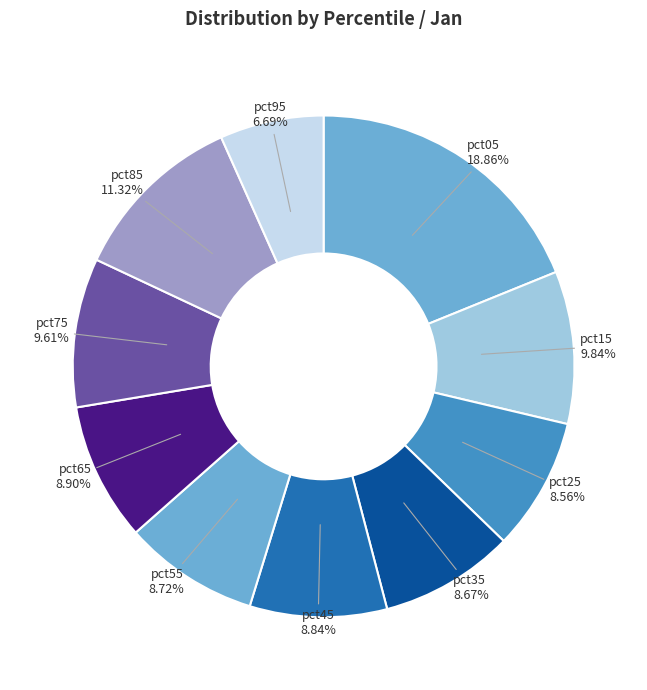

Which category has the smallest portion of the pie?

pct95